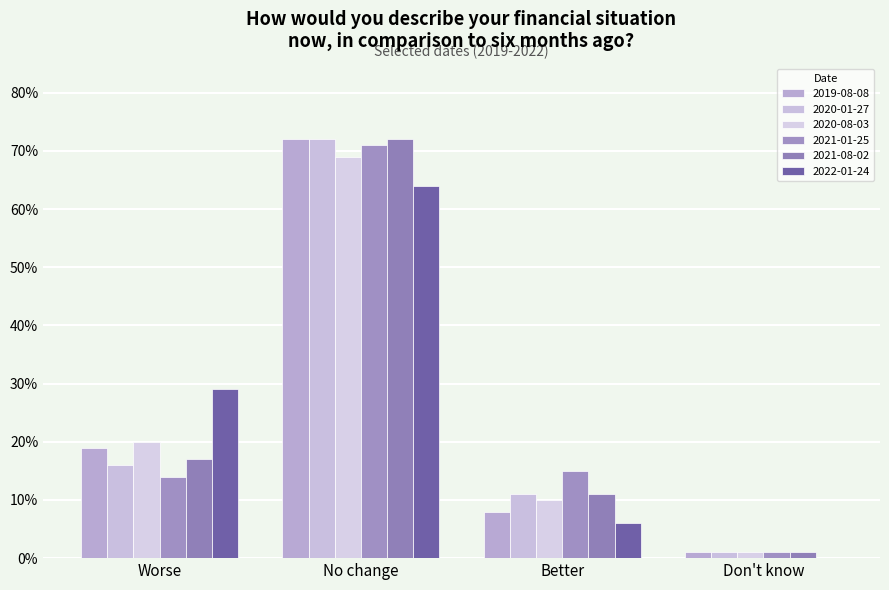

How many bars are there in each group?

6